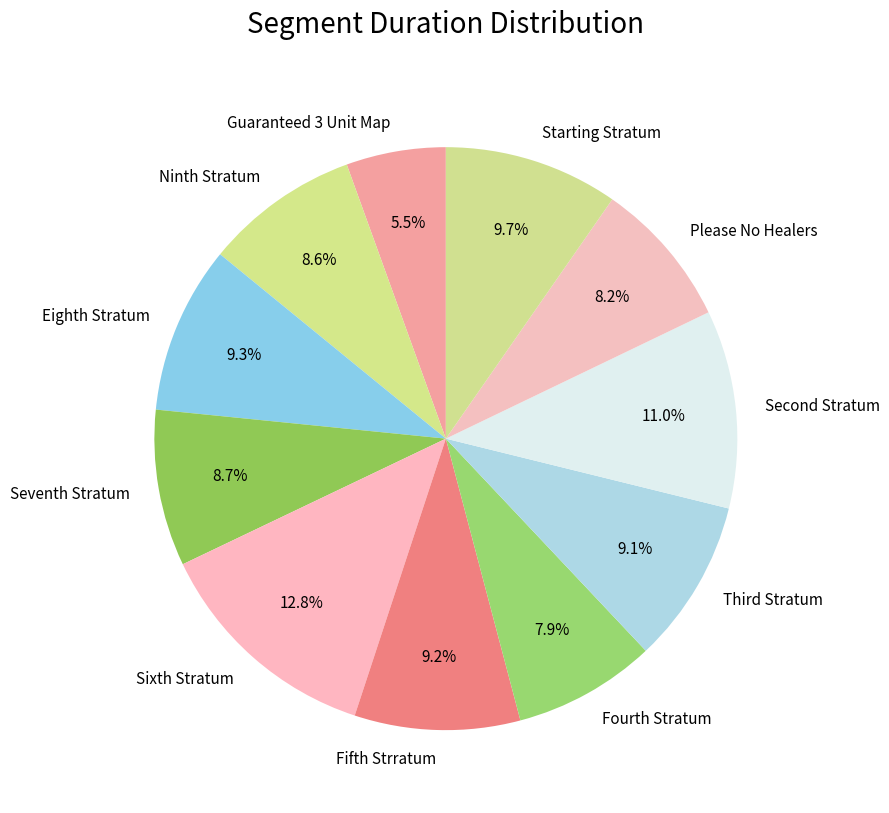

Between Sixth Stratum and Seventh Stratum, which is larger?

Sixth Stratum